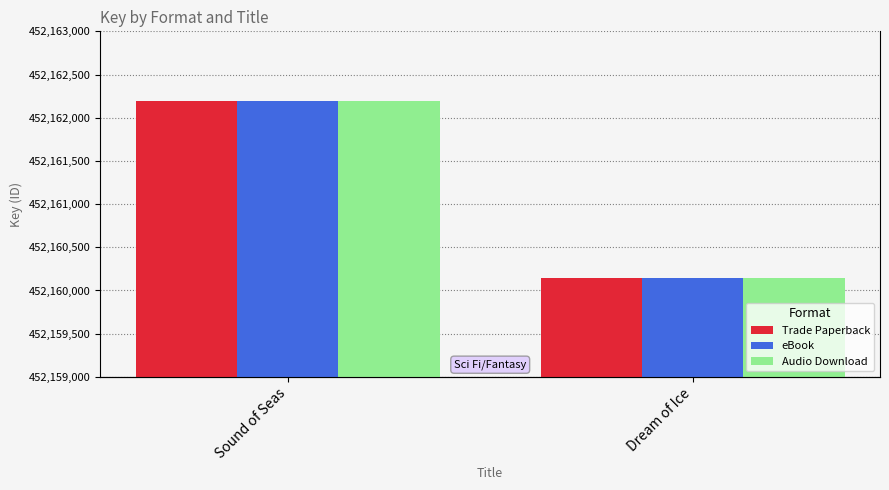

Between Sound of Seas and Dream of Ice, which series saw the biggest shift?

Trade Paperback